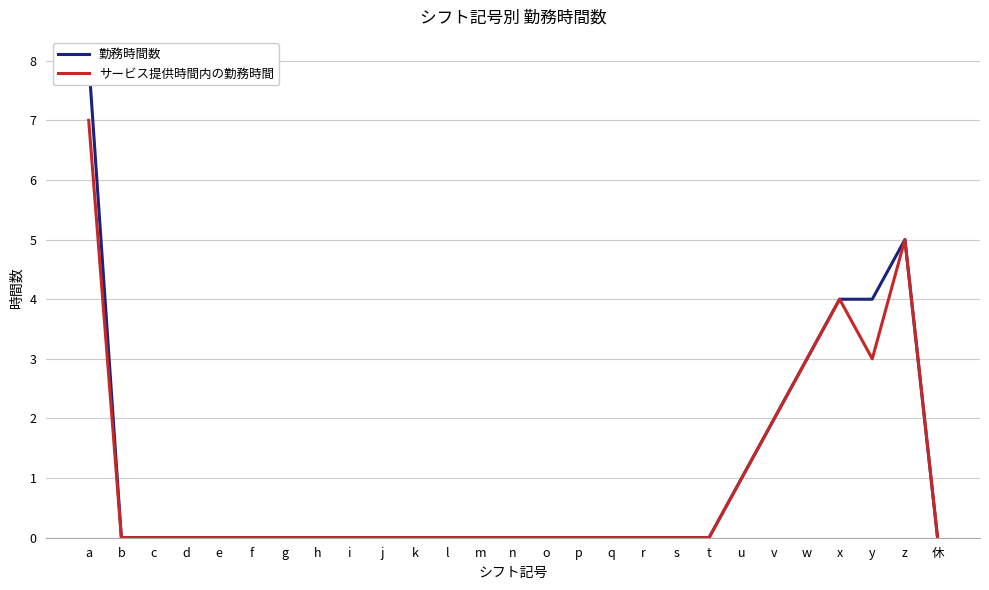

Count the number of categories in the chart.

27